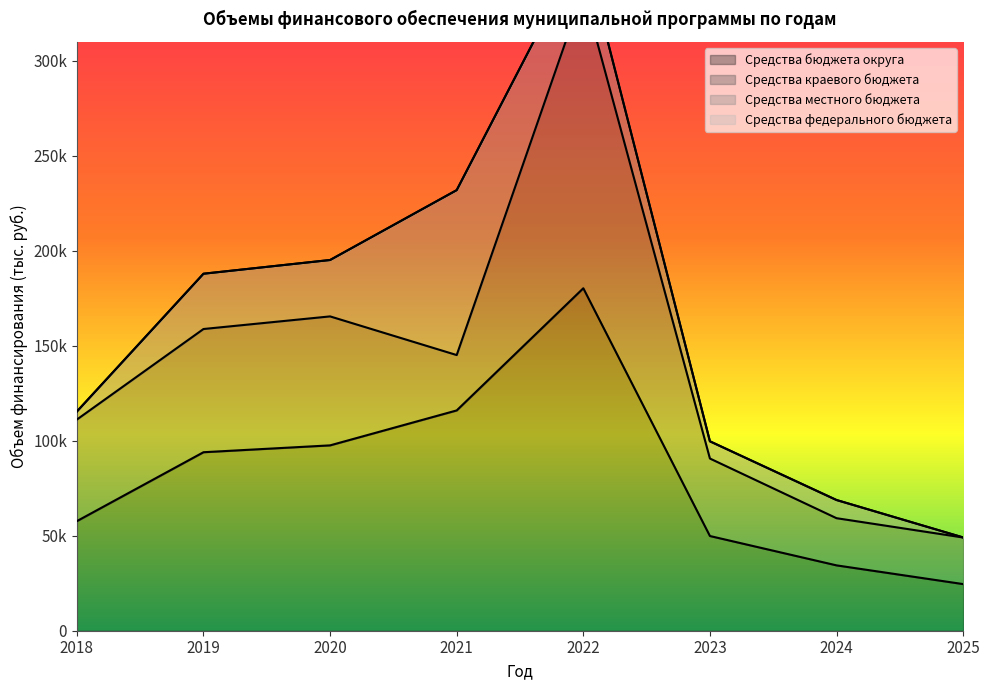

Between 2021 and 2019, which is larger?

2021